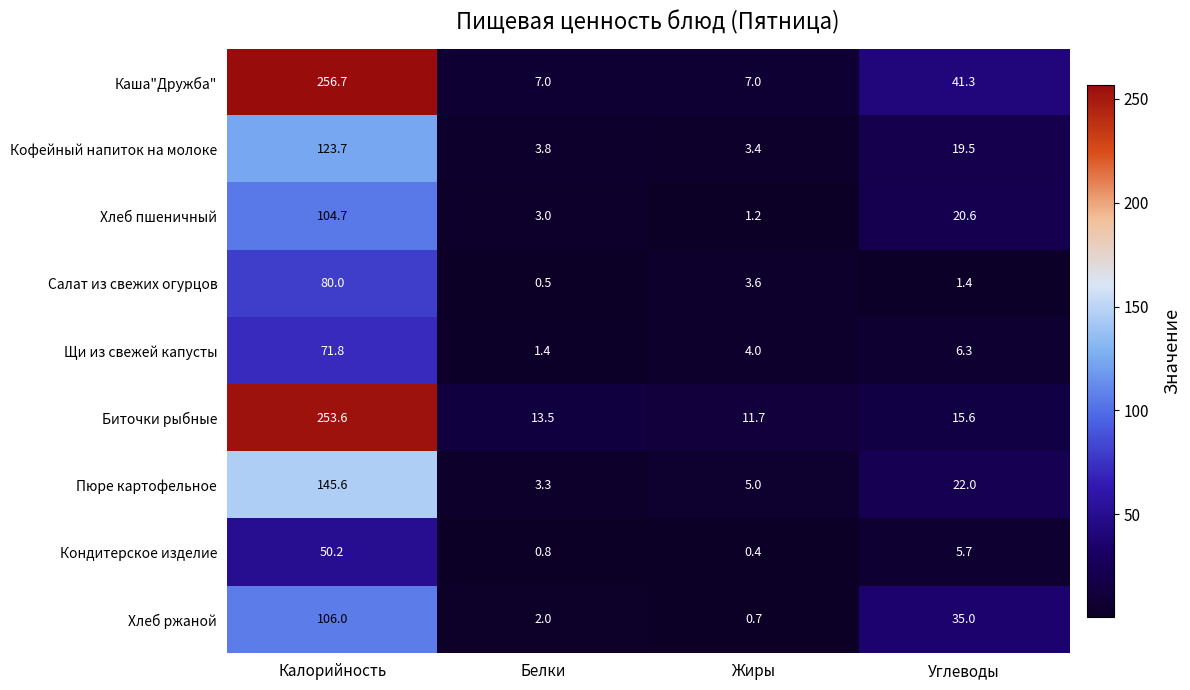

What is the sum of all Пюре картофельное values?

175.9